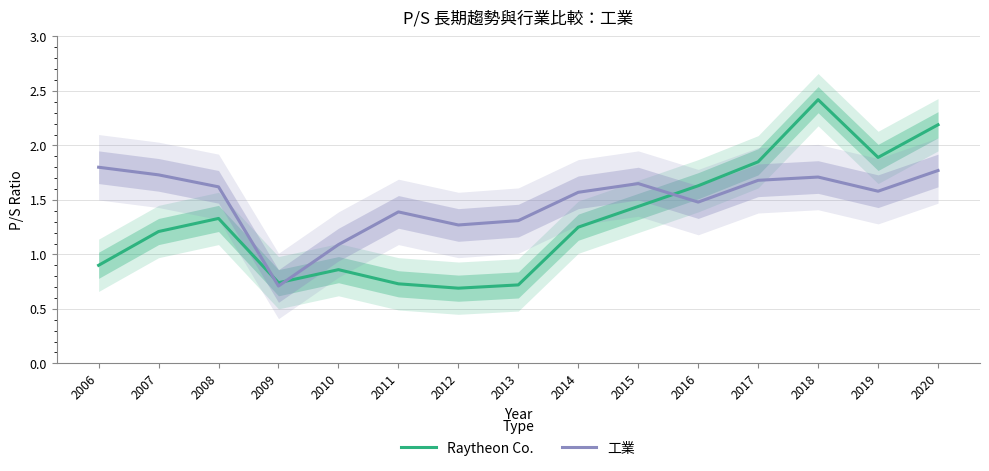

How many data points in Raytheon Co. are less than 1?

6